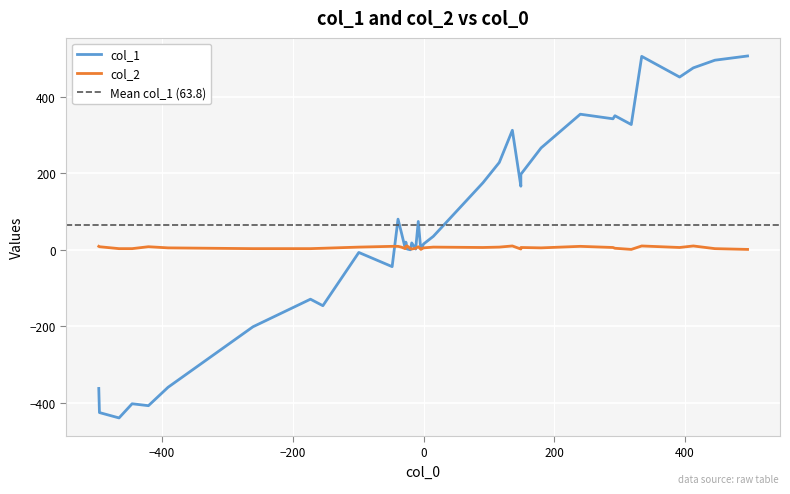

How many intersections are there between col_1 and col_2?

19